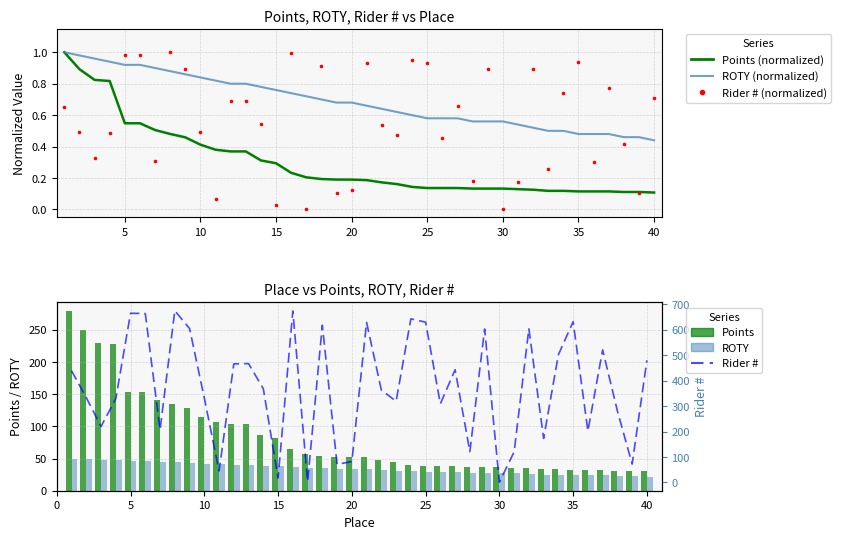

Which series contains the highest Y value?

Rider #